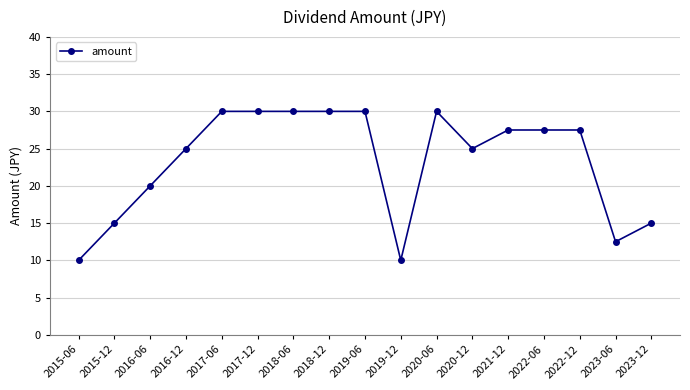

Is this an area chart (filled region under the line)?

No